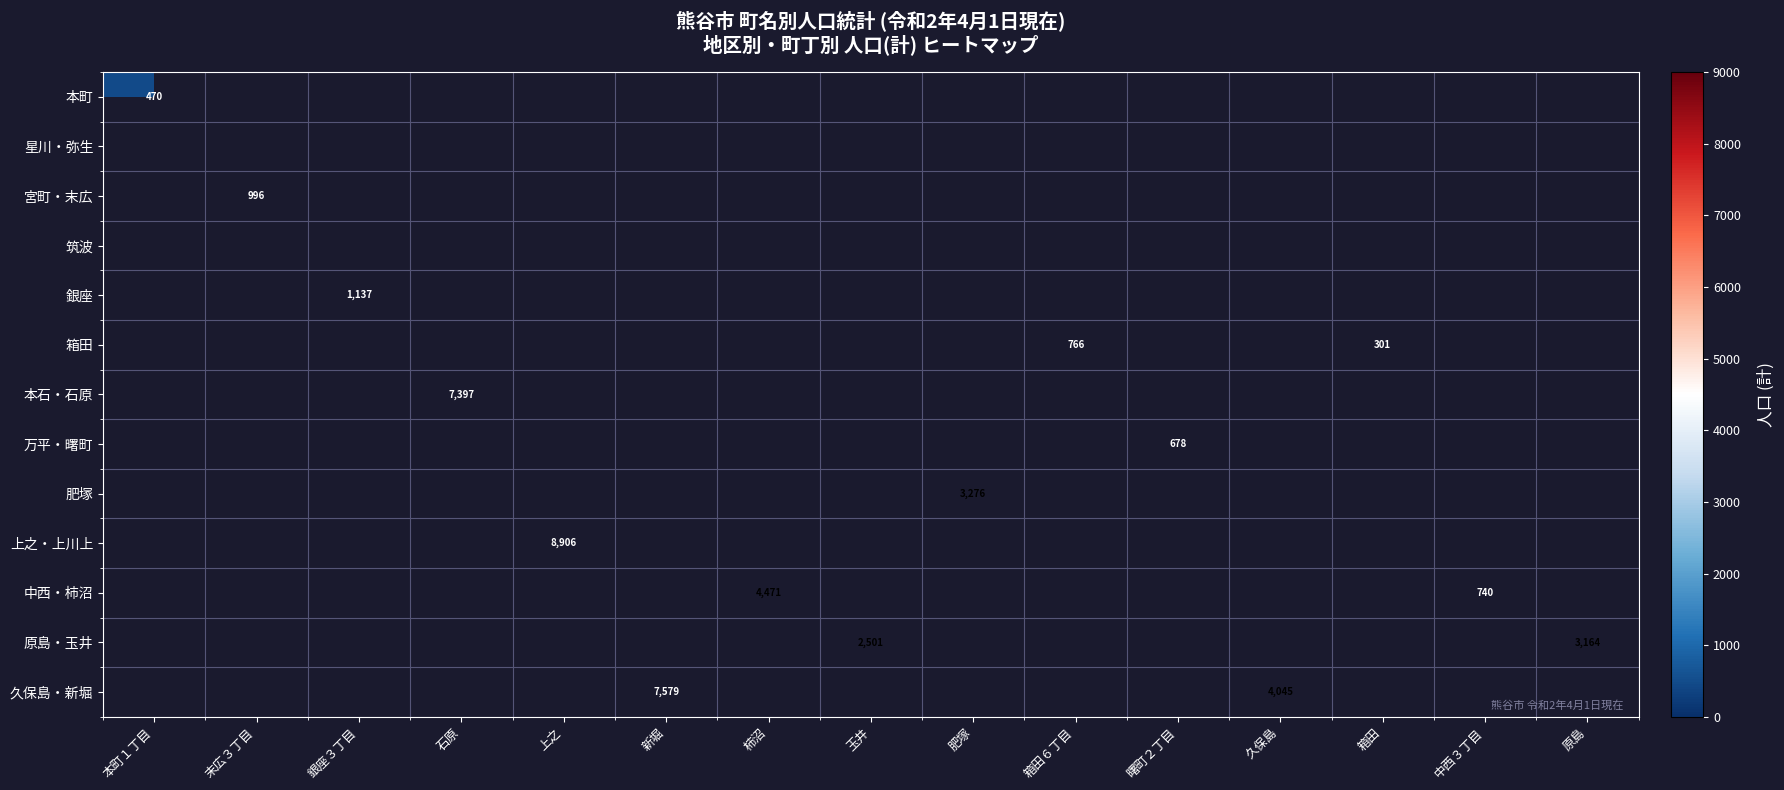

Which label corresponds to the largest value in the chart?

上之